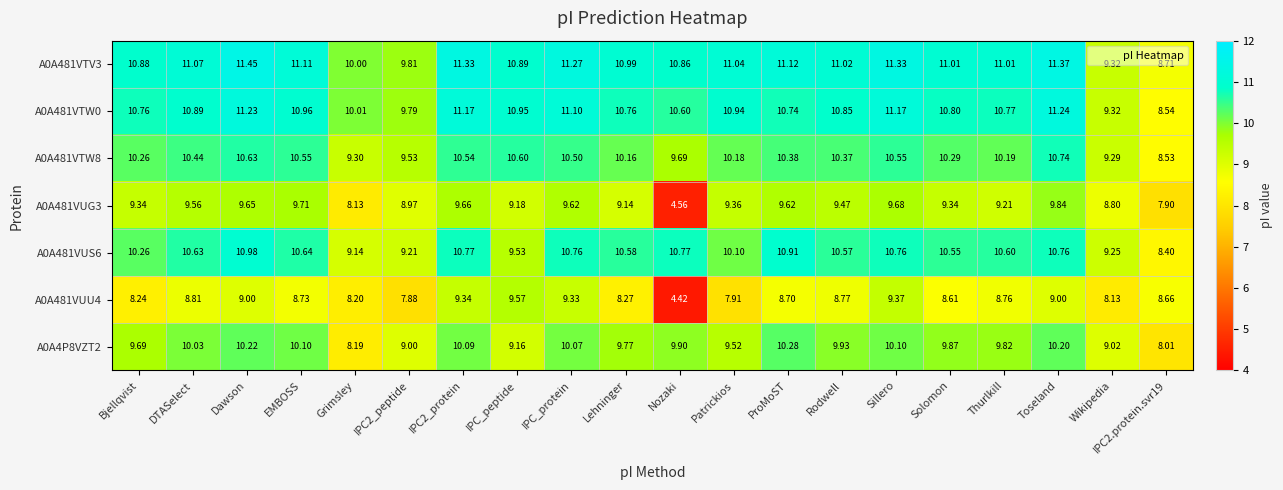

Where does the A0A481VUU4 series first go above 8?

Bjellqvist